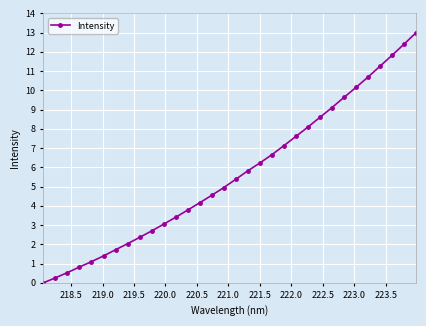

How many lines are shown in the chart?

1